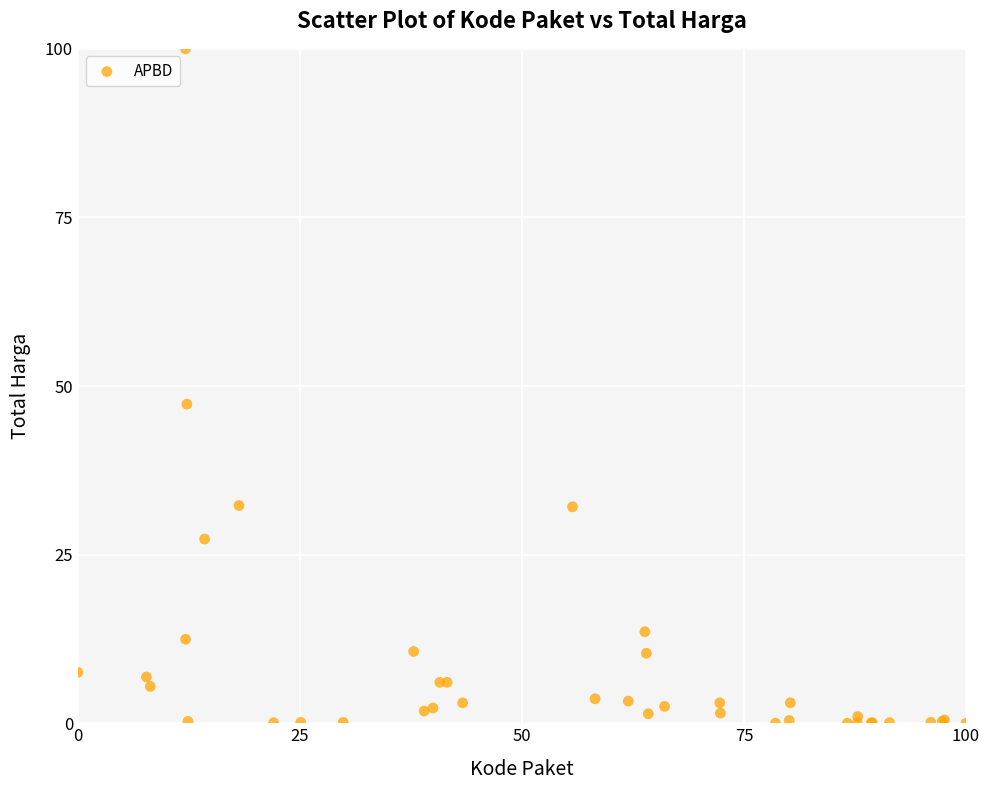

What Y value in the scatter plot is closest to 50?

47.3